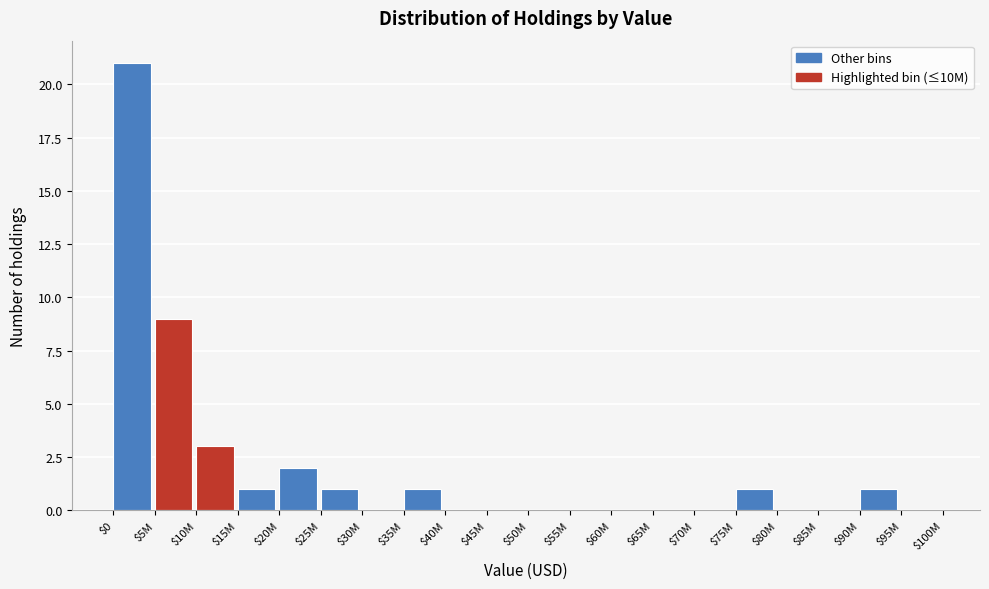

Is it true that the value at $60M is 0?

True